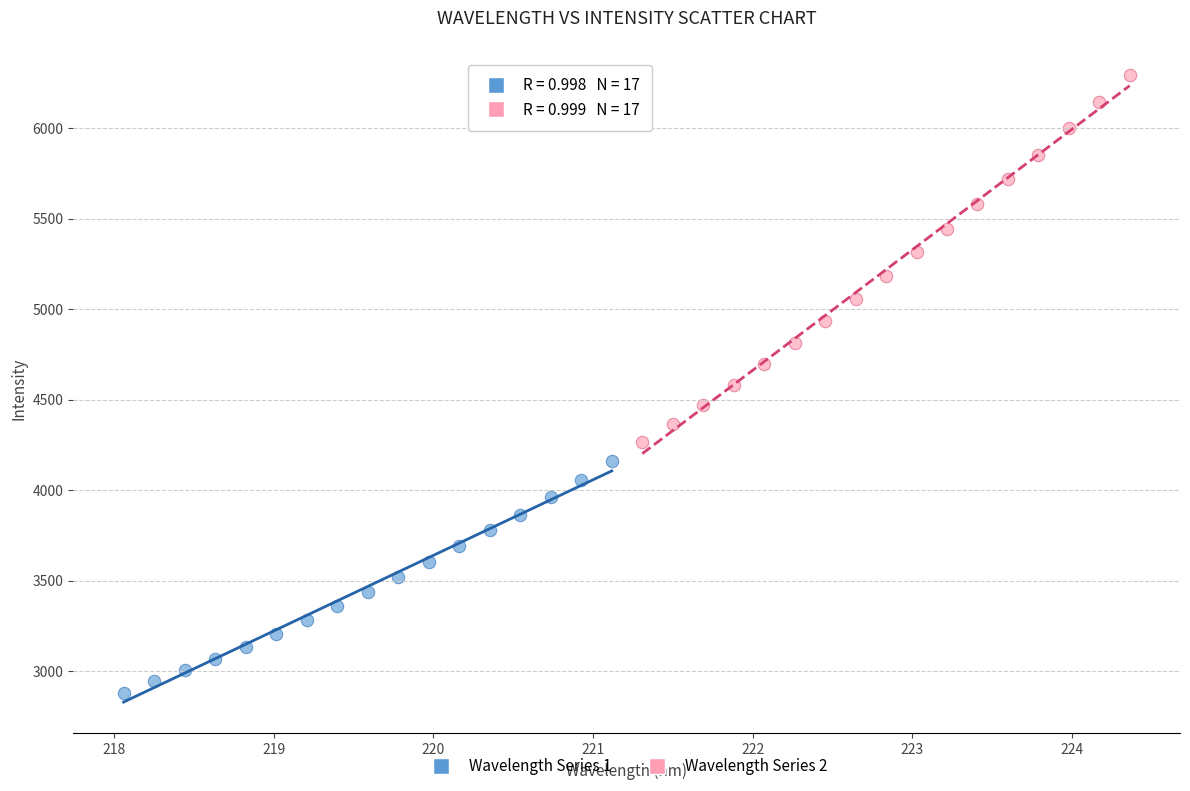

Which series has the largest Y range (max minus min)?

Wavelength Series 2